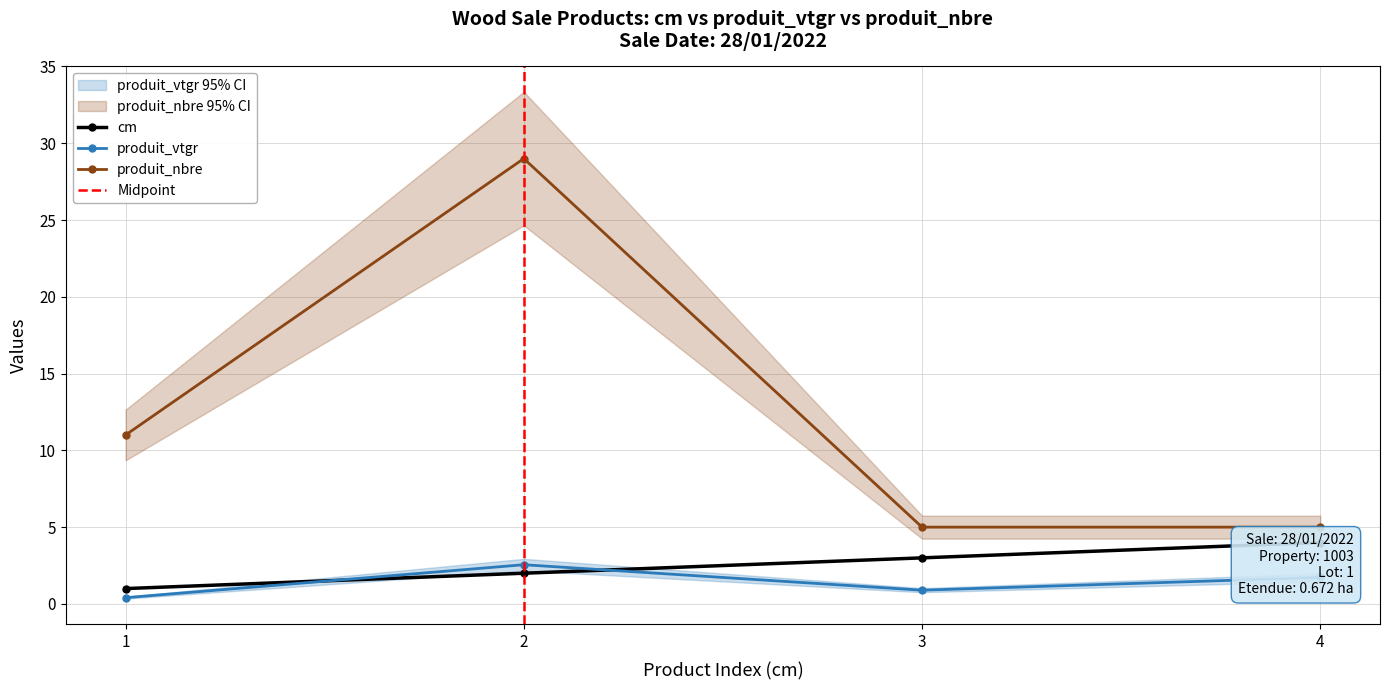

How many lines are shown in the chart?

3